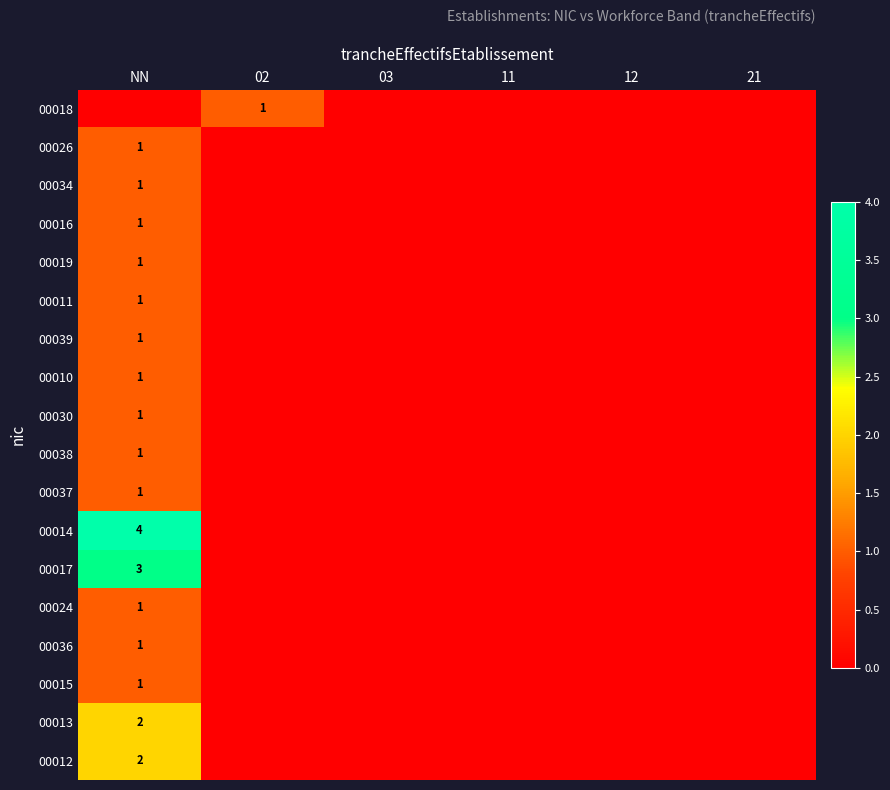

What is the total value across all series at 02?

1